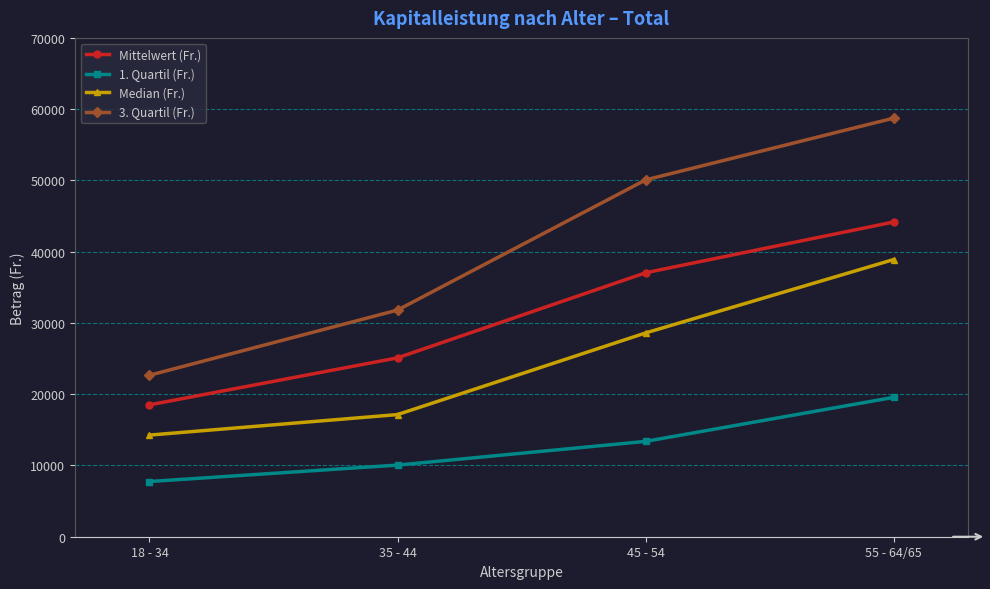

What is the sum of the Mittelwert (Fr.) values at 55 - 64/65 and 45 - 54?

81211.4